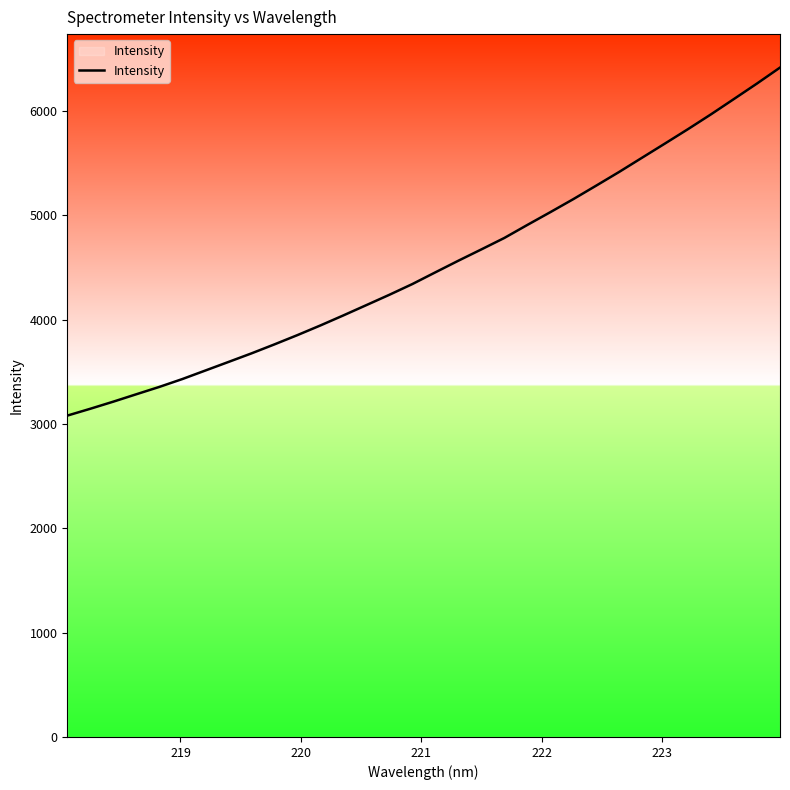

What is the minimum value shown in the chart?

3080.6